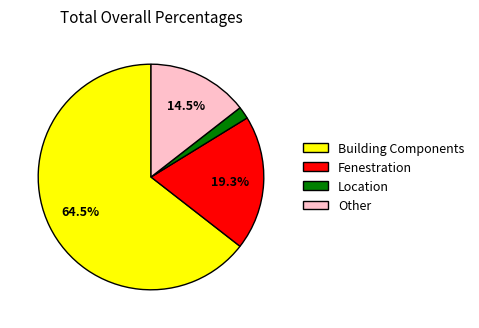

To the nearest percent, what is the average slice percentage?

25%